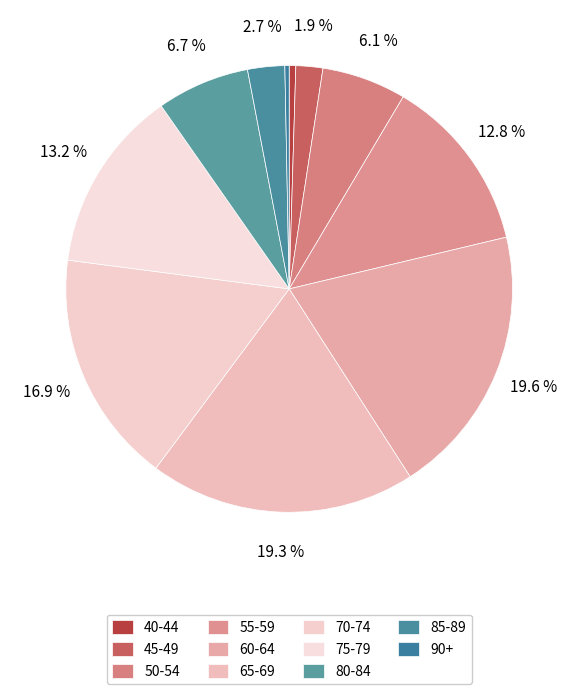

How much of the chart is everything except 50-54?

93.9%